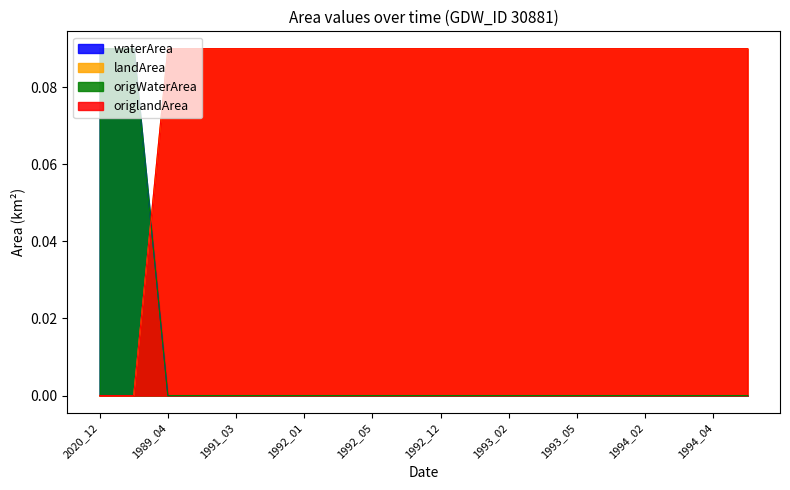

Reading left to right, what are all the values shown in this chart?

waterArea: 0.1	0.1	0.0	0.0	0.0	0.0	0.0	0.0	0.0	0.0	0.0	0.0	0.0	0.0	0.0	0.0	0.0	0.0	0.0	0.0
landArea: 0.0	0.0	0.1	0.1	0.1	0.1	0.1	0.1	0.1	0.1	0.1	0.1	0.1	0.1	0.1	0.1	0.1	0.1	0.1	0.1
origWaterArea: 0.1	0.1	0.0	0.0	0.0	0.0	0.0	0.0	0.0	0.0	0.0	0.0	0.0	0.0	0.0	0.0	0.0	0.0	0.0	0.0
origlandArea: 0.0	0.0	0.1	0.1	0.1	0.1	0.1	0.1	0.1	0.1	0.1	0.1	0.1	0.1	0.1	0.1	0.1	0.1	0.1	0.1